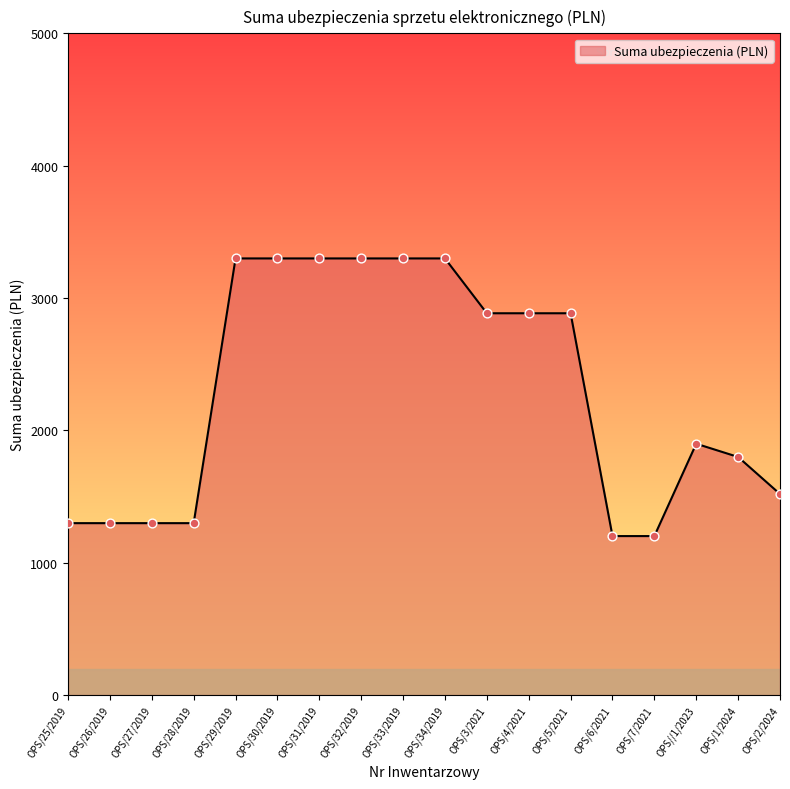

Which has a higher value, OPS/26/2019 or OPS/33/2019?

OPS/33/2019